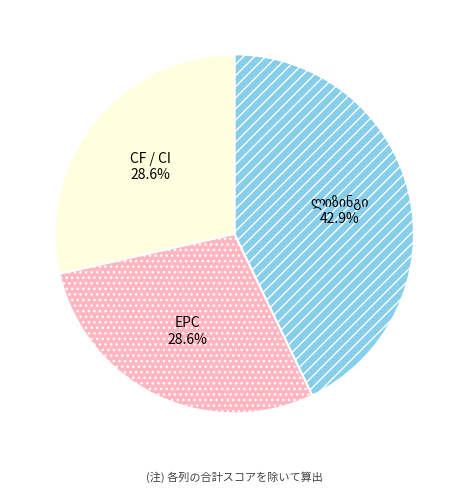

Is there any slice that represents more than half of the pie?

No